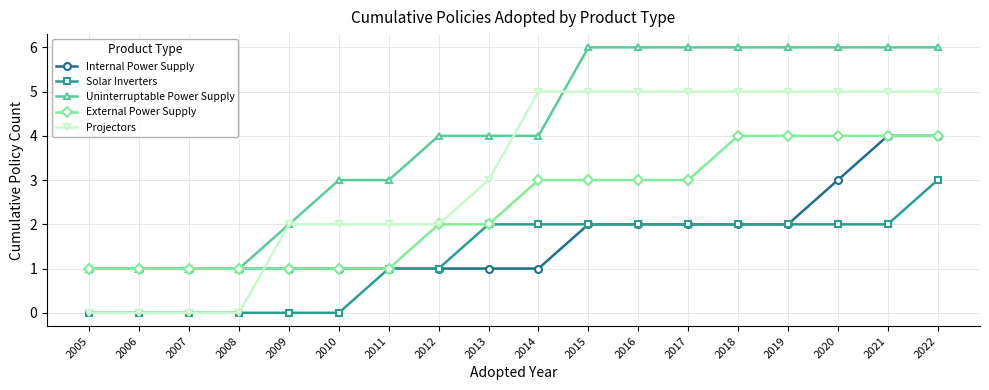

List the series in order of their overall mean, lowest first.

Solar Inverters, Internal Power Supply, External Power Supply, Projectors, Uninterruptable Power Supply